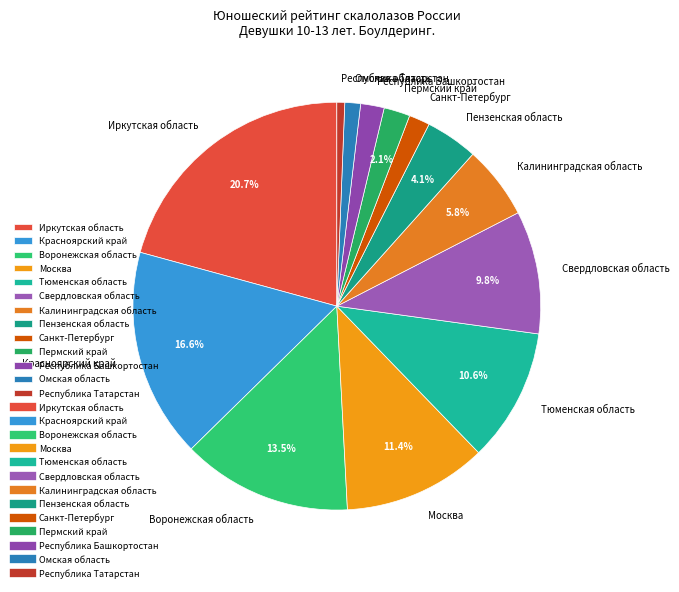

How many segments does this pie chart have?

13